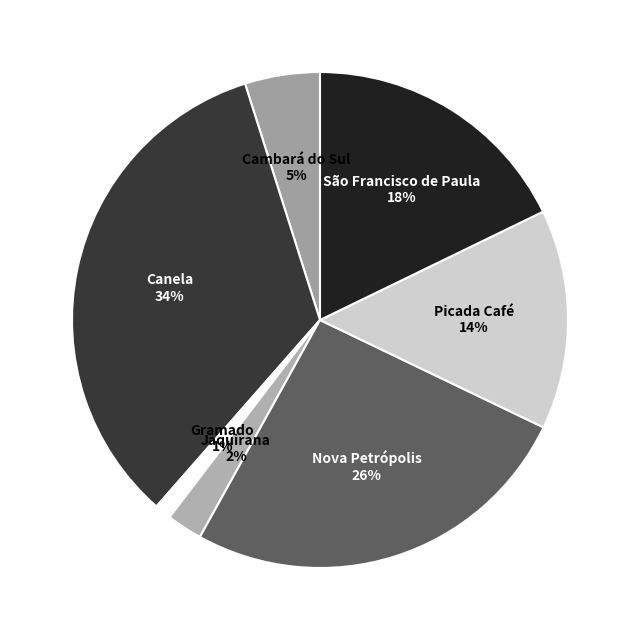

Which slice is the largest?

Canela